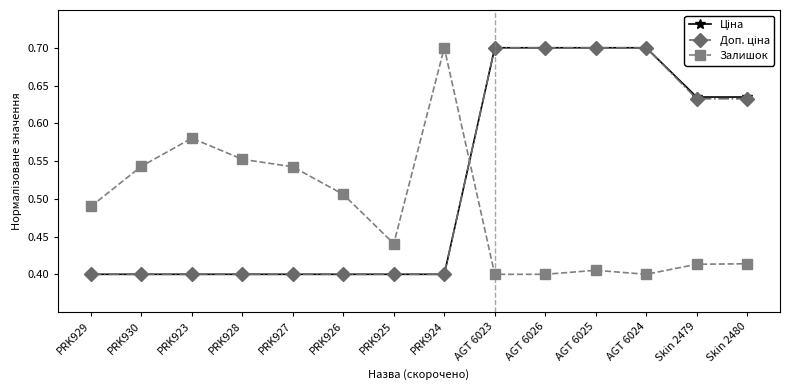

At how many categories does at least one series exceed 0?

14